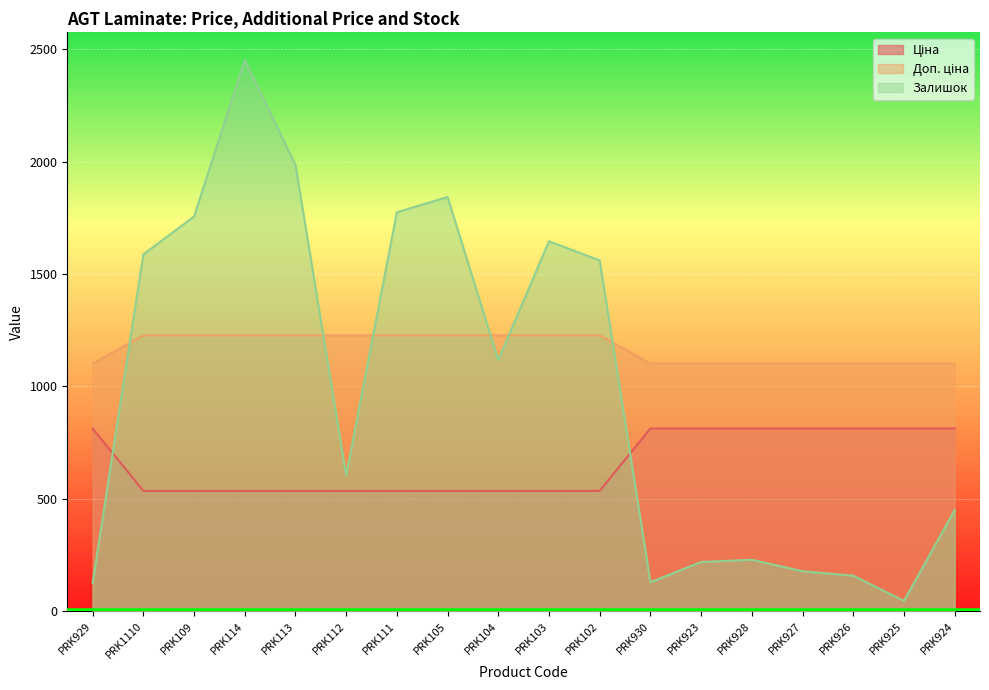

How many data points in Доп. ціна are less than 1227?

8